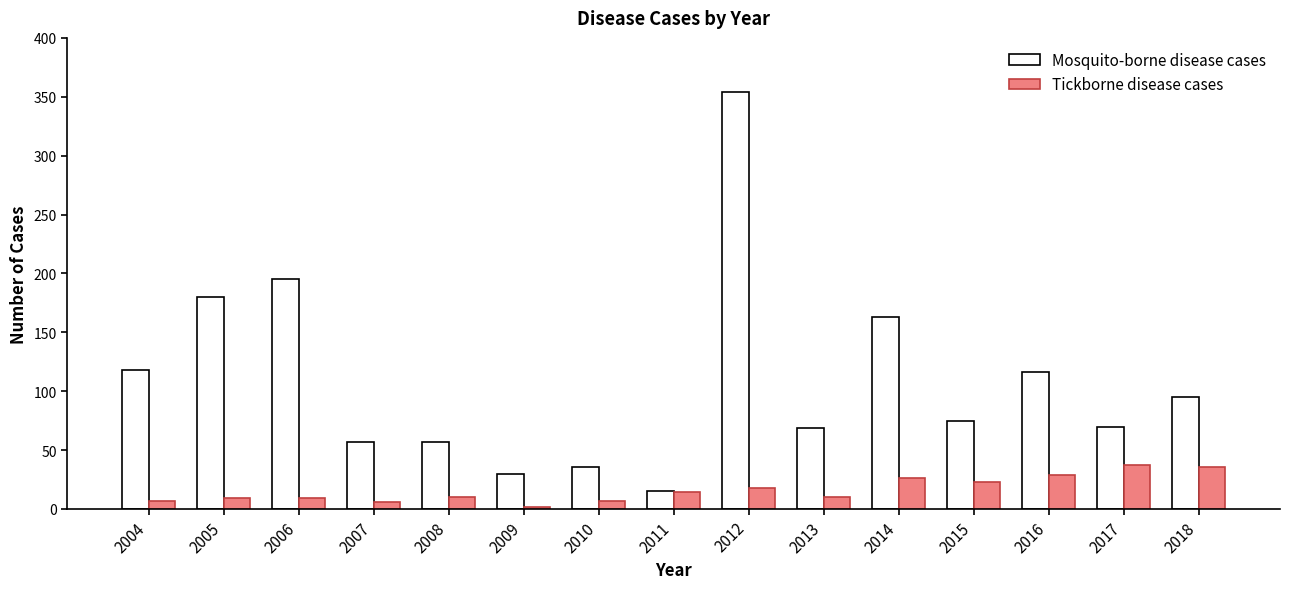

Are the bars grouped side by side (vs. stacked)?

Yes